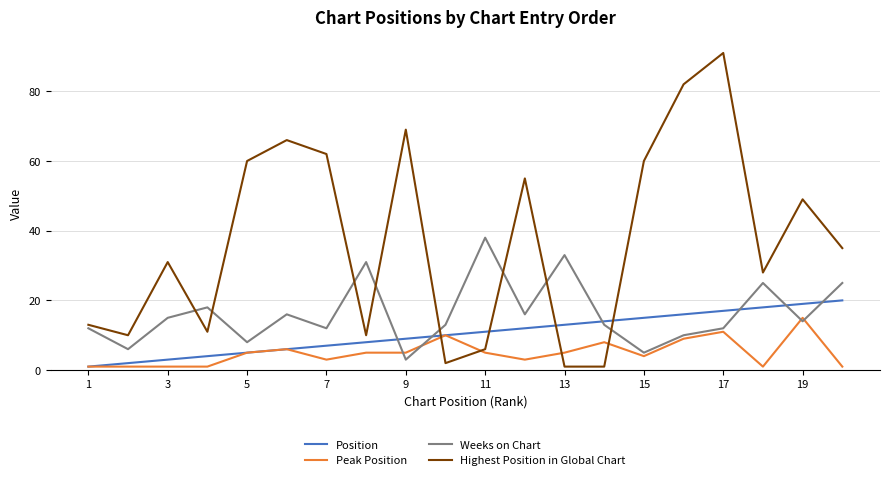

What is the maximum value for Peak Position?

15